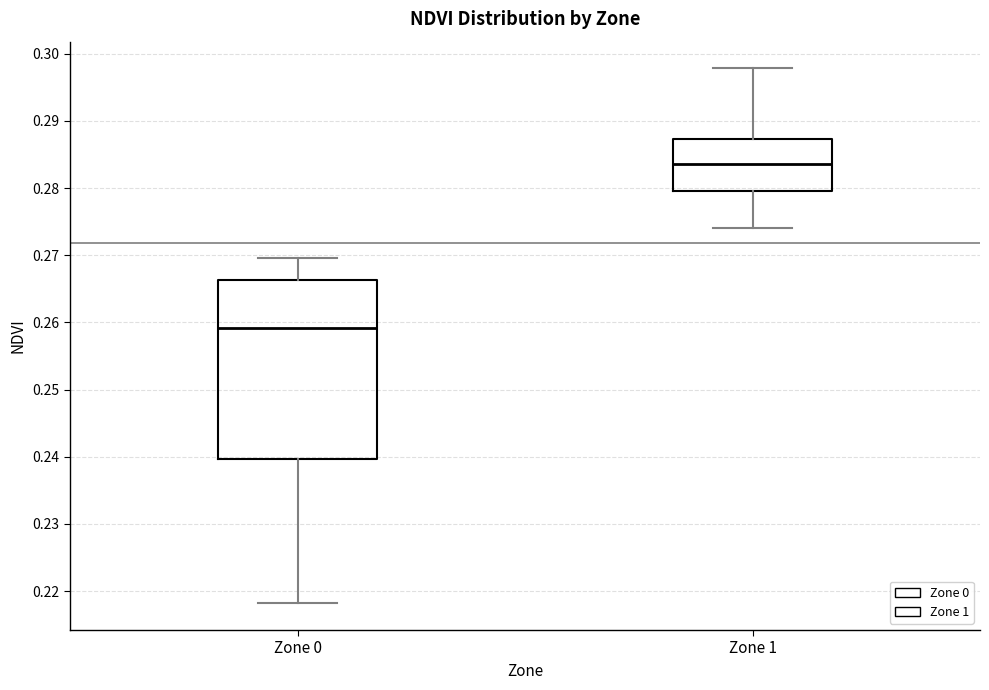

Which box's median line is the highest?

Zone 1